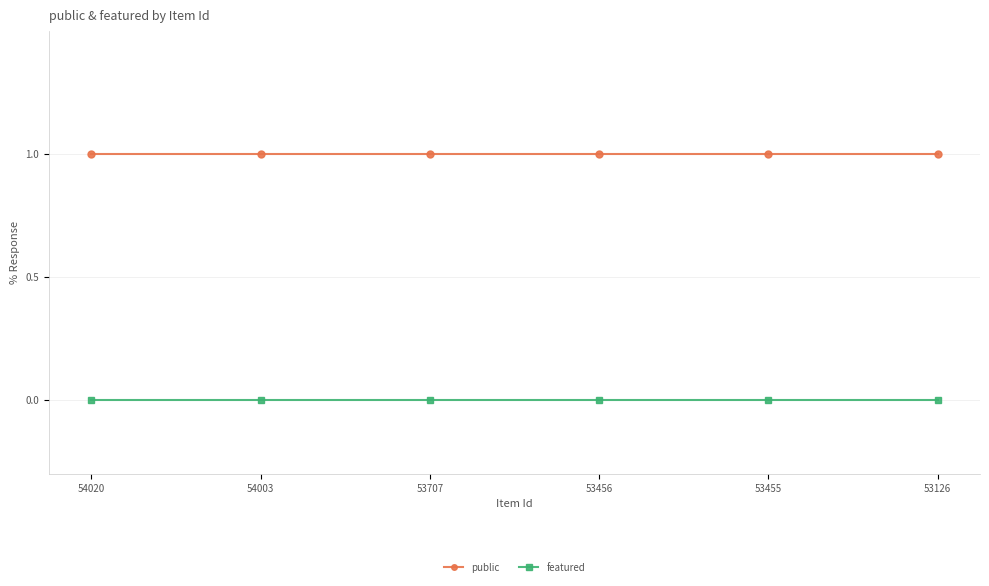

Reading left to right, list all the values displayed in this chart.

public: 54020=1	54003=1	53707=1	53456=1	53455=1	53126=1
featured: 54020=0	54003=0	53707=0	53456=0	53455=0	53126=0